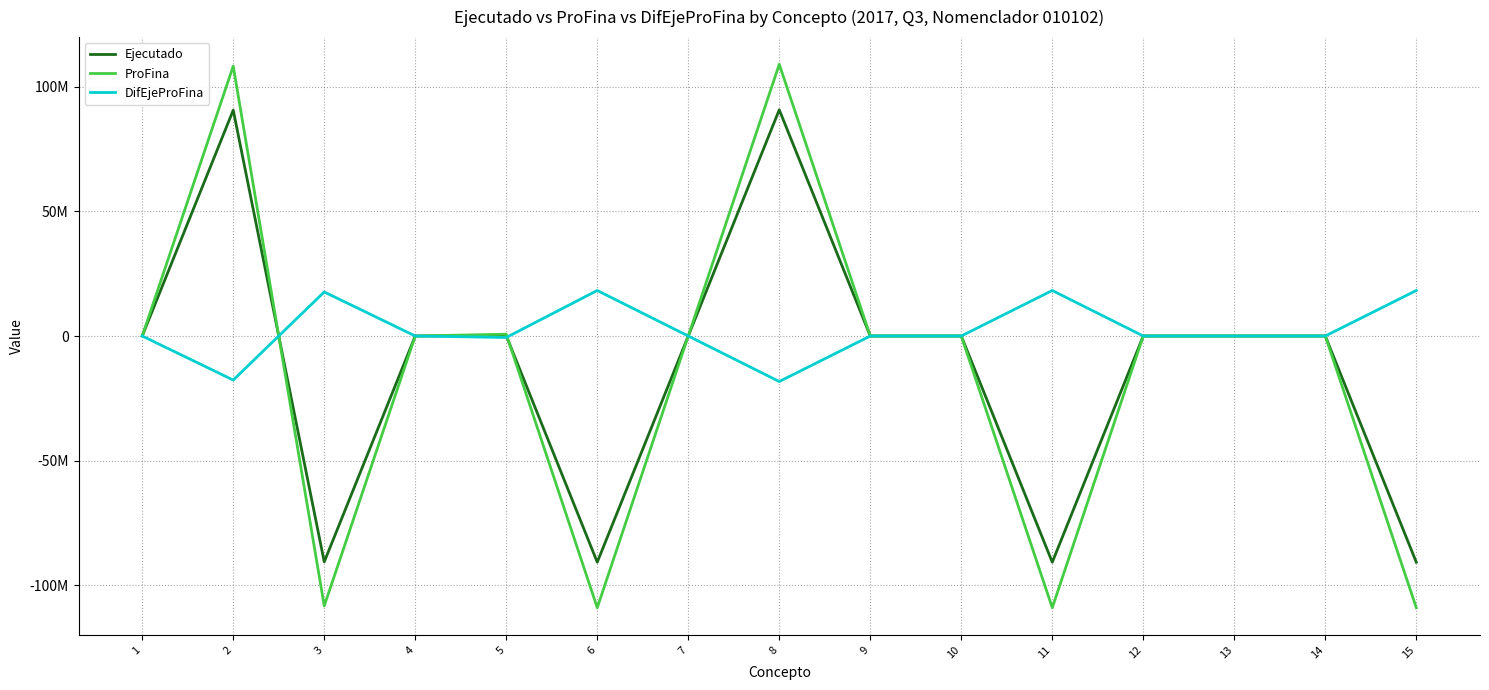

What are all the series names shown in the legend?

Ejecutado, ProFina, DifEjeProFina